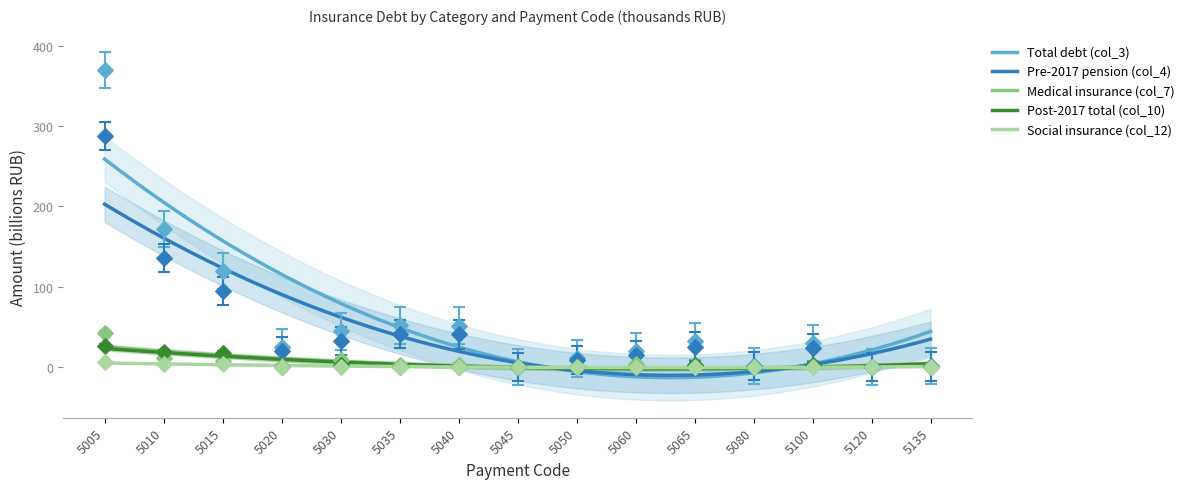

What is the total value across all series at 5060?

34.0